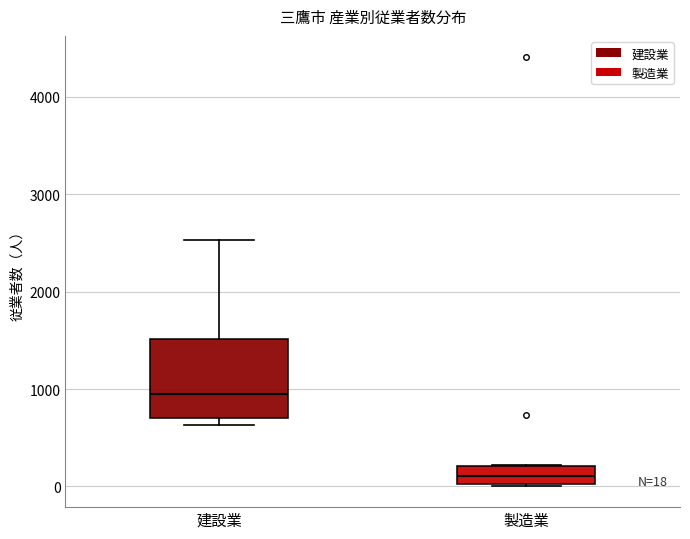

Which box has the lowest median line?

製造業